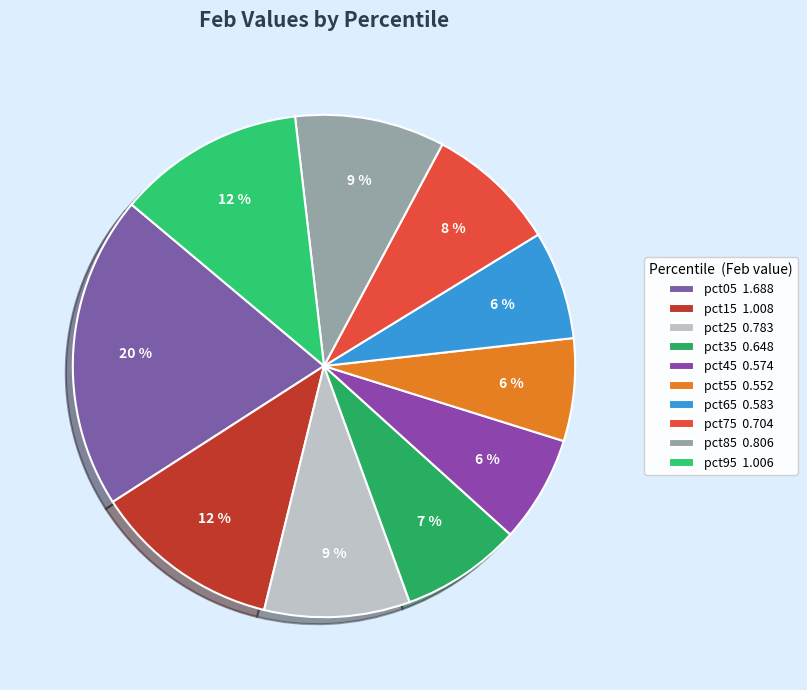

Count the number of slices in the pie.

10